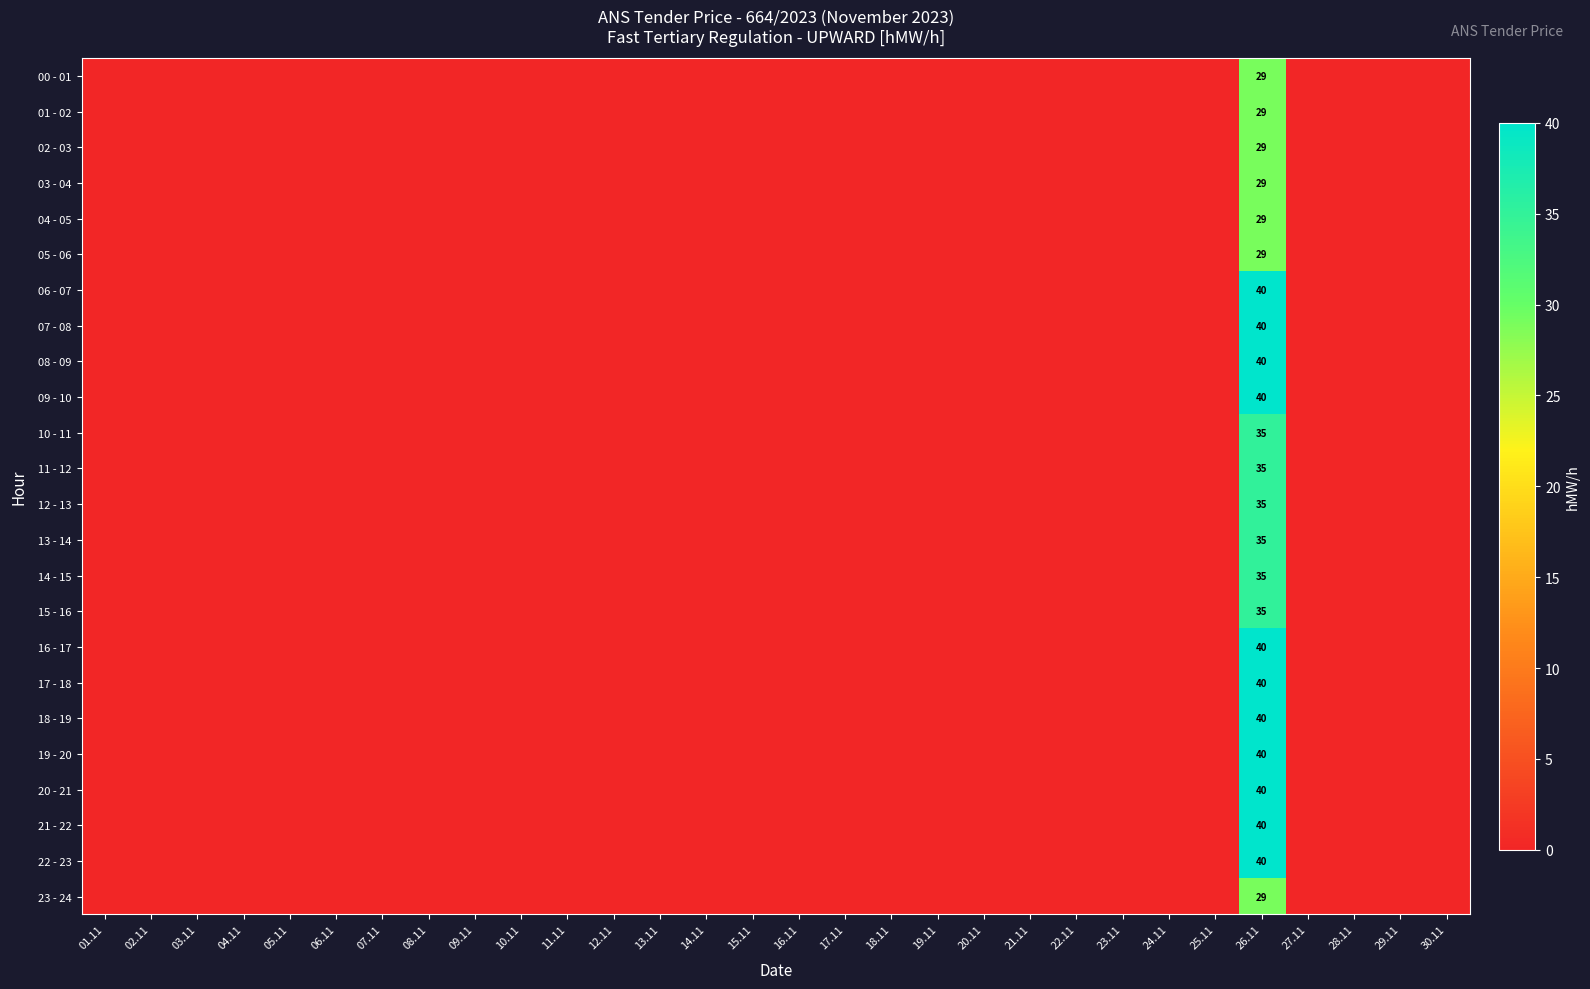

Is it true that 00 - 01 equals 29 at 26.11?

True